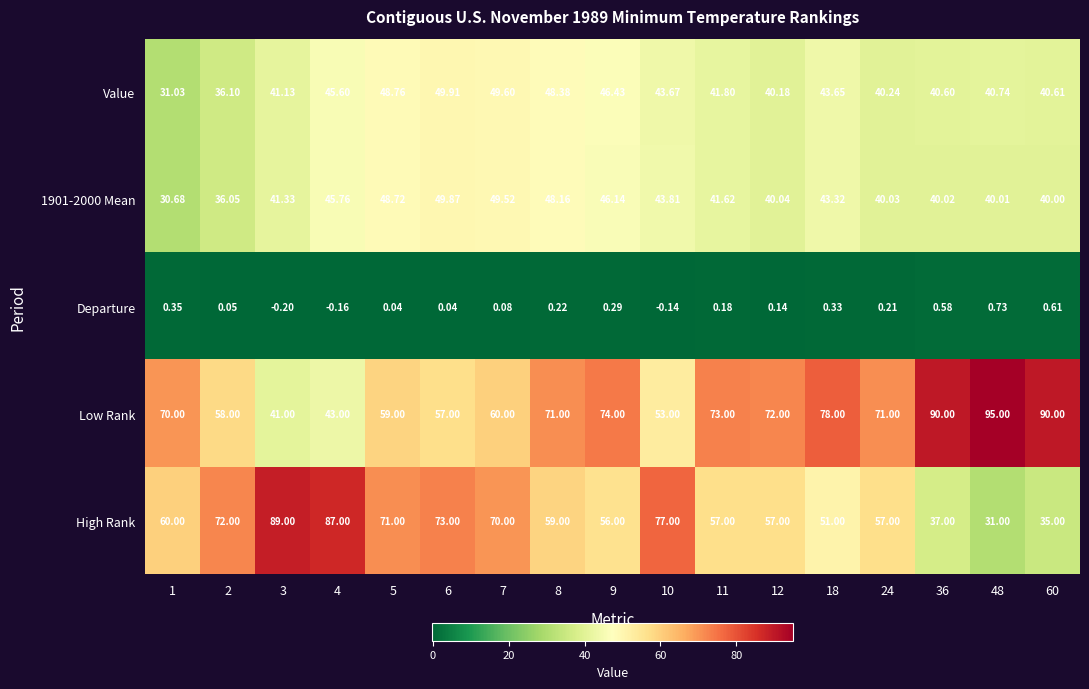

Which series has the largest total across all categories?

Low Rank